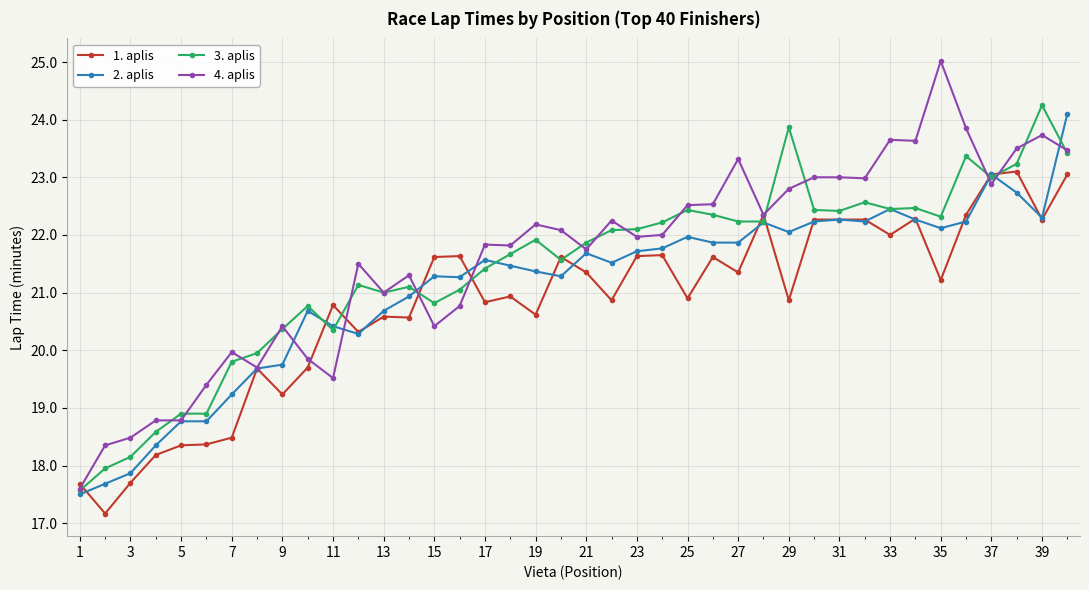

True or false: 3. aplis has more than 1 points higher than both neighbors.

True